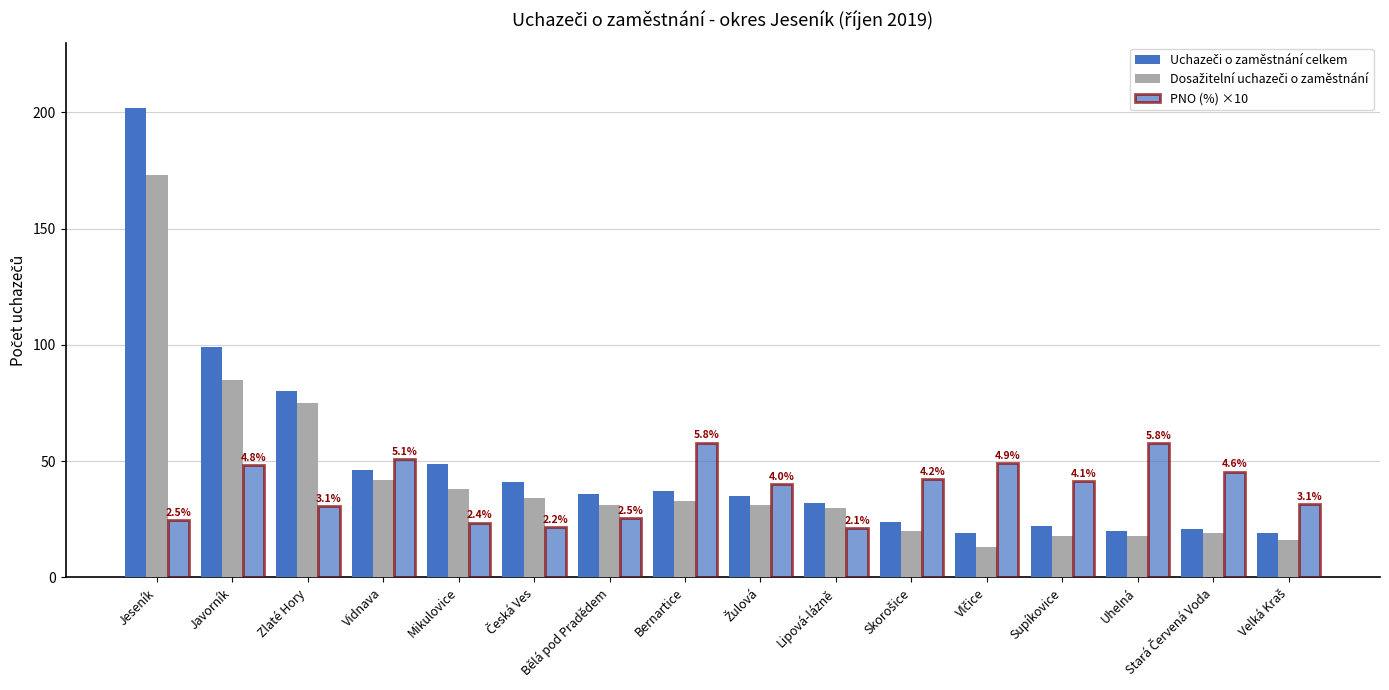

Read the Dosažitelní uchazeči o zaměstnání value at Vidnava.

42.0